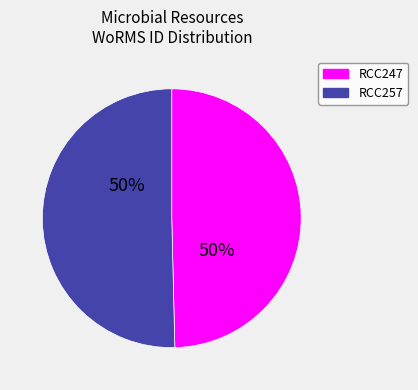

To the nearest percent, what is the average slice percentage?

50%